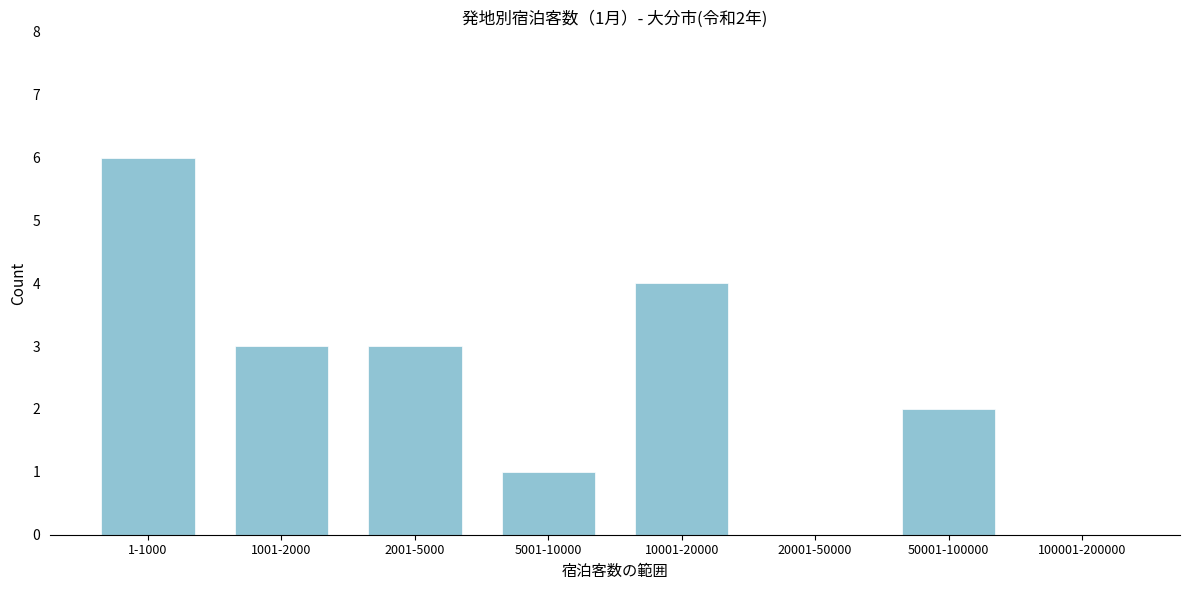

Reading right to left, list all the values displayed in this chart.

100001-200000=0	50001-100000=2	20001-50000=0	10001-20000=4	5001-10000=1	2001-5000=3	1001-2000=3	1-1000=6